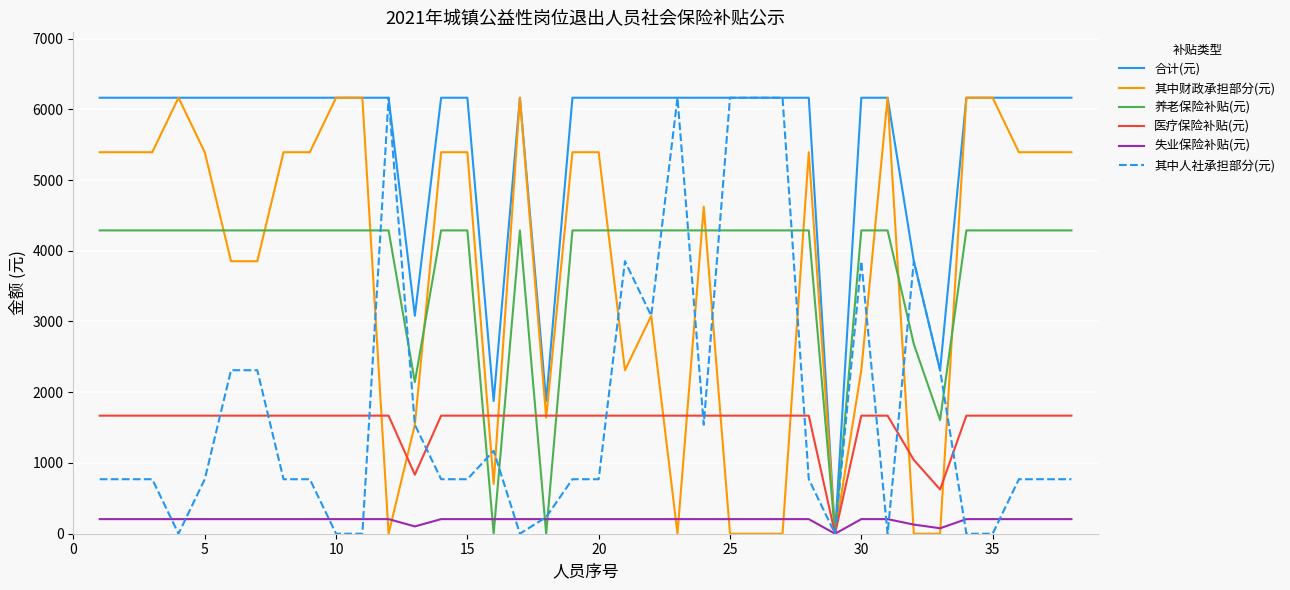

What is the greatest value displayed?

6163.2